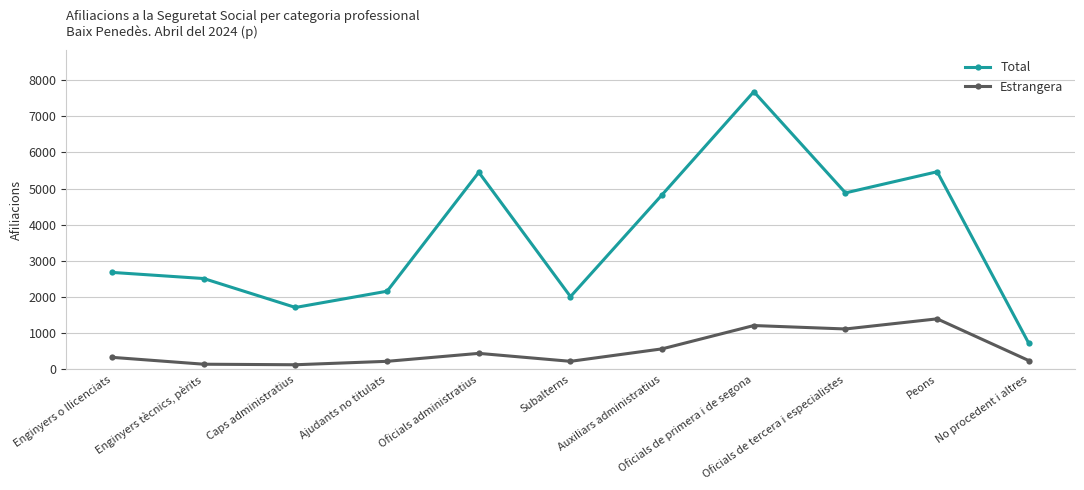

True or false: Estrangera has a value of 565 at Auxiliars administratius.

True